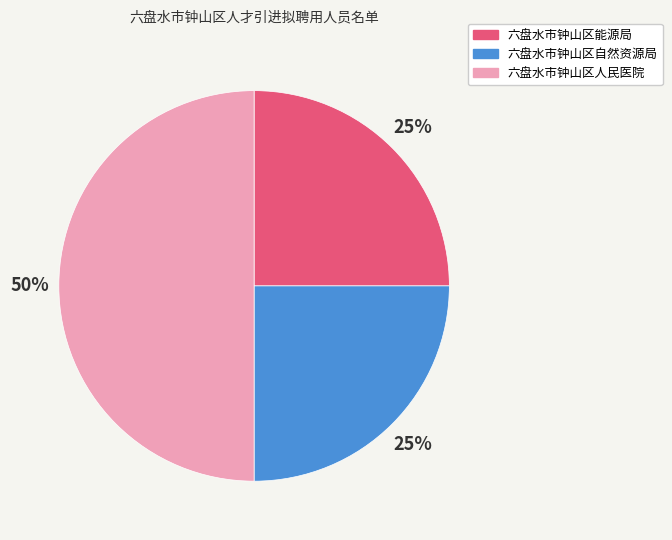

Do 六盘水市钟山区能源局 and 六盘水市钟山区人民医院 together represent more than half of the pie?

Yes